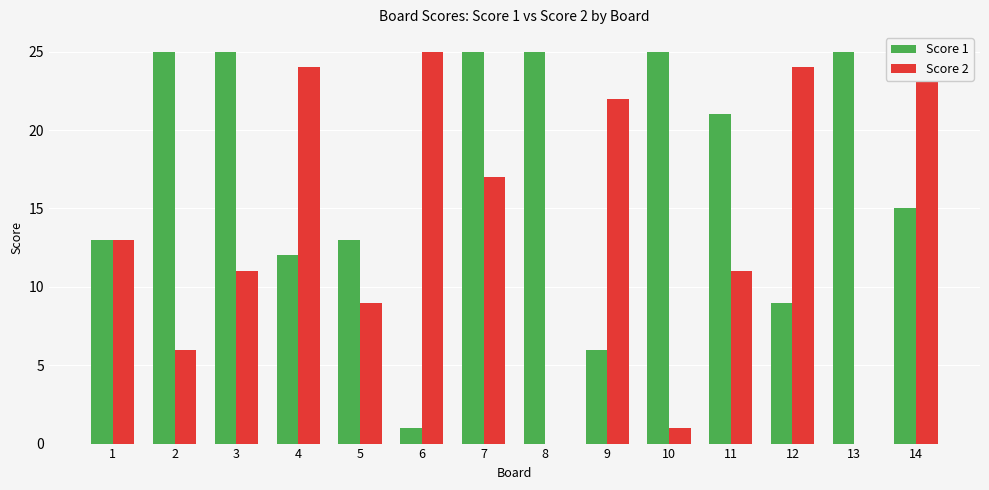

How many groups of bars are there?

14